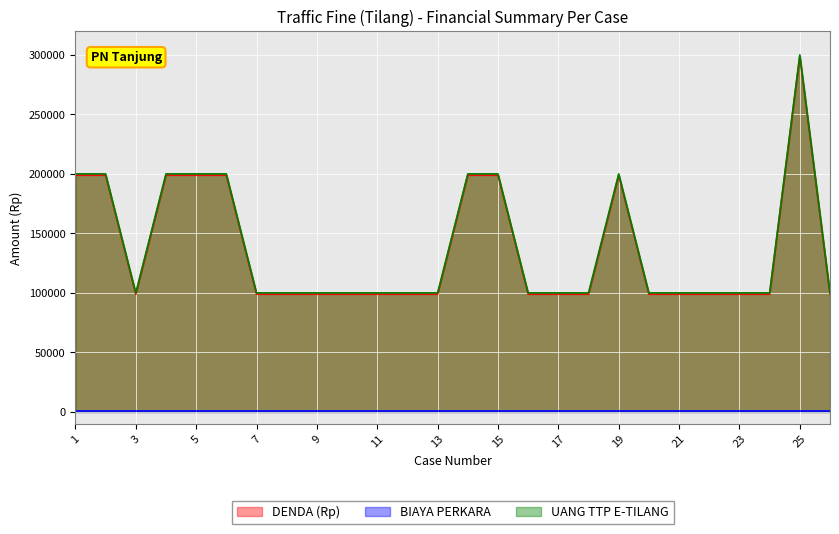

Reading left to right, extract all data points from this chart.

DENDA (Rp): 1=199000	2=199000	3=99000	4=199000	5=199000	6=199000	7=99000	8=99000	9=99000	10=99000	11=99000	12=99000	13=99000	14=199000	15=199000	16=99000	17=99000	18=99000	19=199000	20=99000	21=99000	22=99000	23=99000	24=99000	25=299000	26=99000
UANG TTP E-TILANG: 1=200000	2=200000	3=100000	4=200000	5=200000	6=200000	7=100000	8=100000	9=100000	10=100000	11=100000	12=100000	13=100000	14=200000	15=200000	16=100000	17=100000	18=100000	19=200000	20=100000	21=100000	22=100000	23=100000	24=100000	25=300000	26=100000